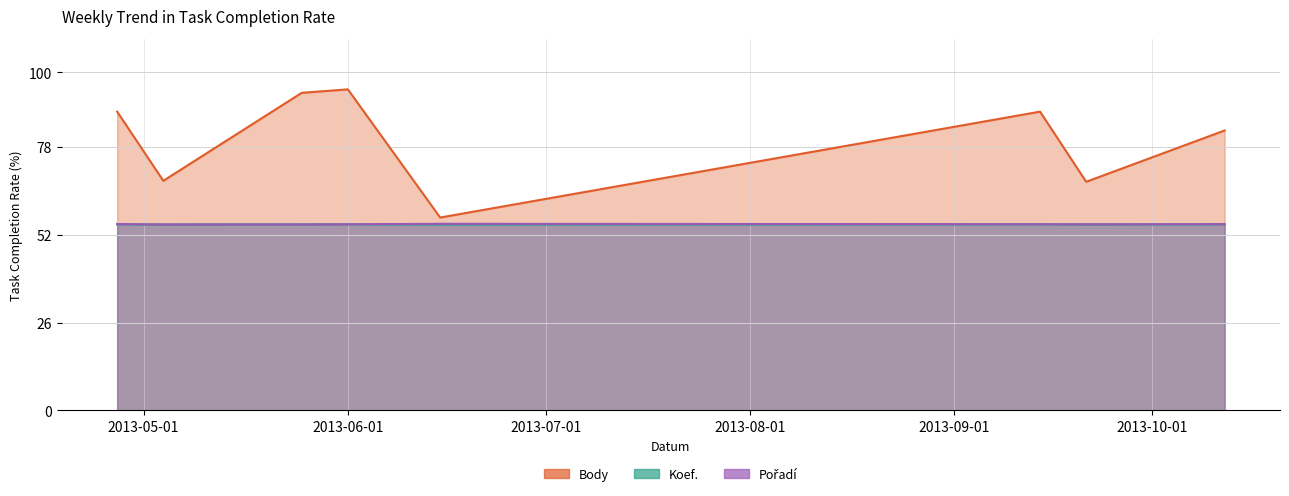

Reading left to right, extract all data points from this chart.

Body: 88.4	68.0	94.0	95.0	57.1	88.4	67.7	82.8
Koef.: 55.1	55.0	55.1	55.1	55.0	55.1	55.0	55.1
Pořadí: 55.1	55.0	55.0	55.1	55.2	55.1	55.1	55.1